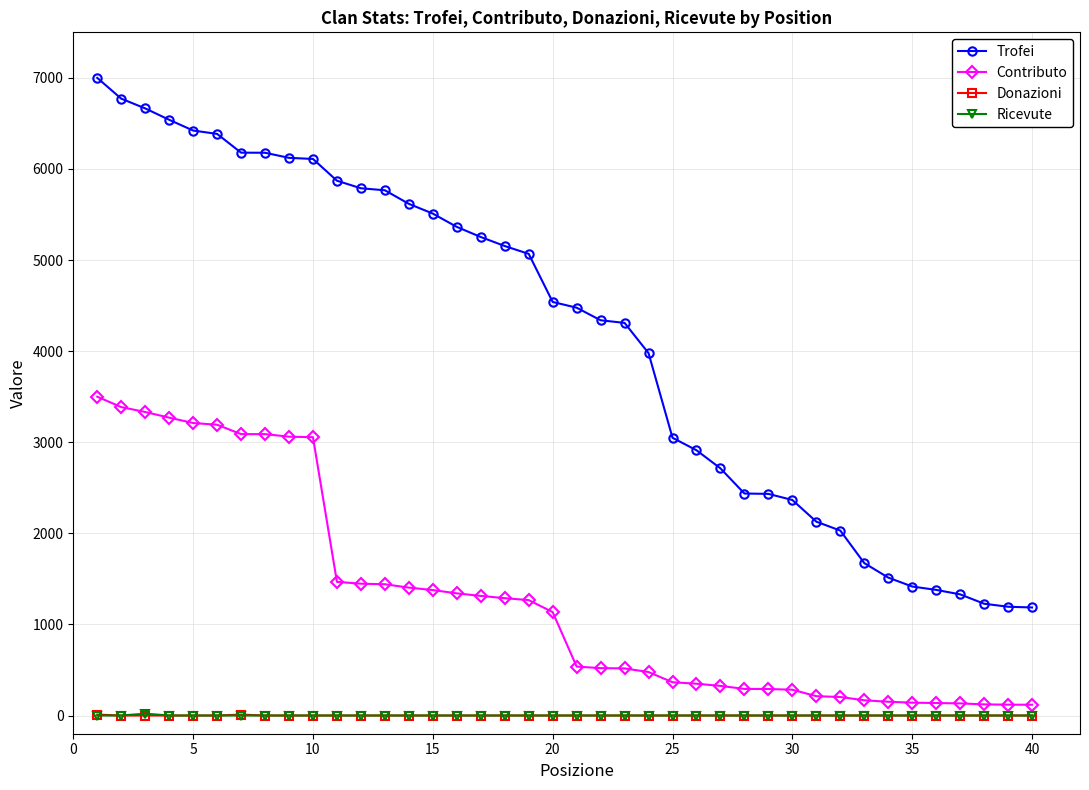

Which series has the widest spread of values?

Trofei